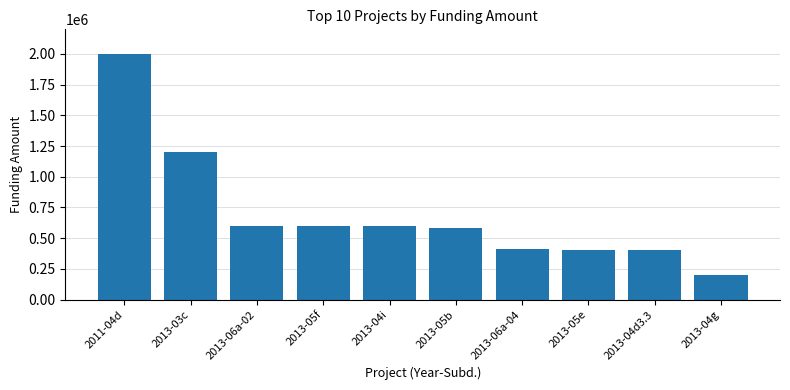

Which has a higher value, 2013-05b or 2011-04d?

2011-04d